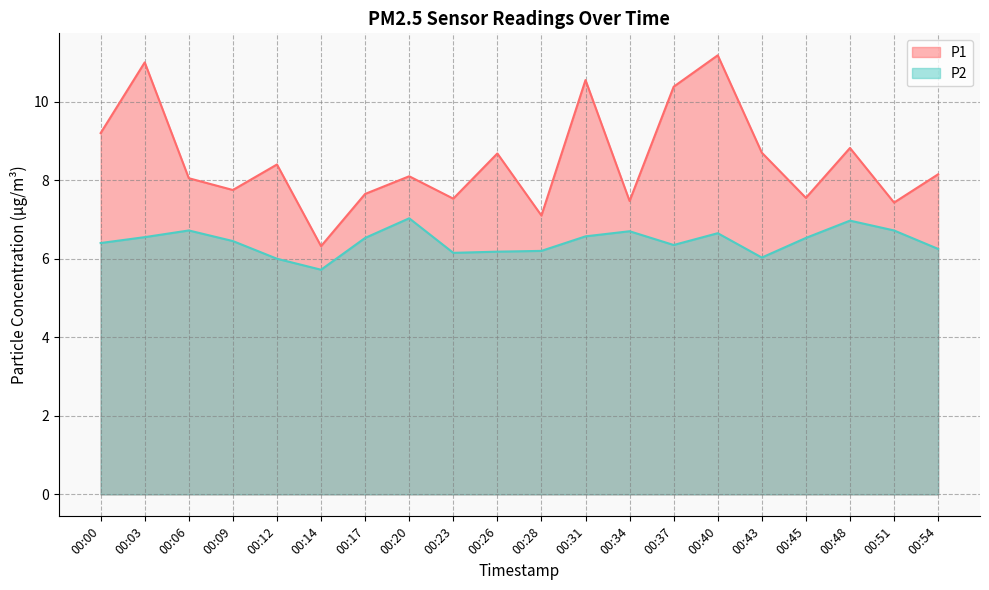

Between 00:12 and 00:40, which is larger?

00:40